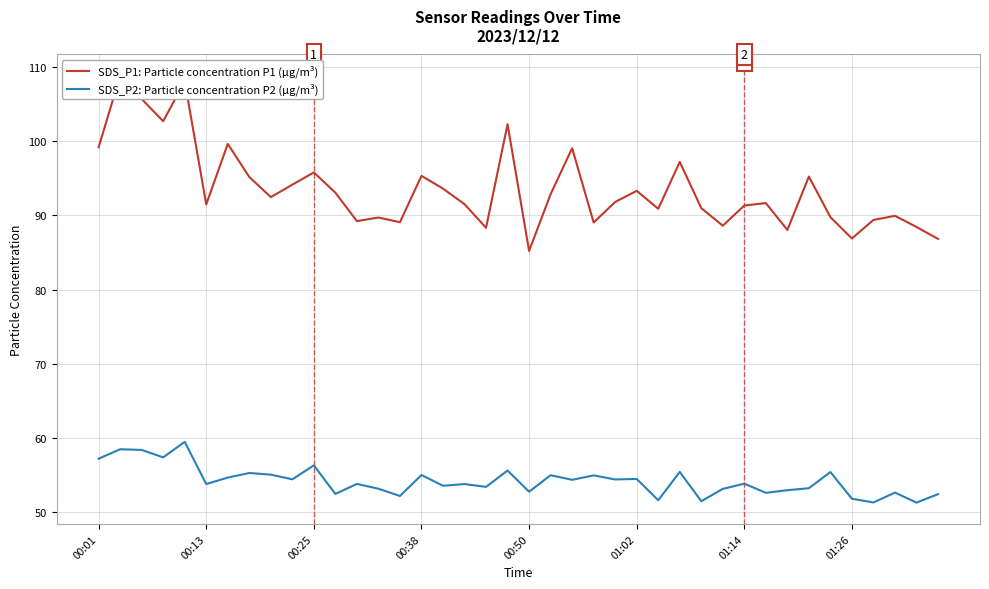

In SDS_P2: Particle concentration P2 (µg/m³), how many points are lower than both neighbors (excluding endpoints)?

15